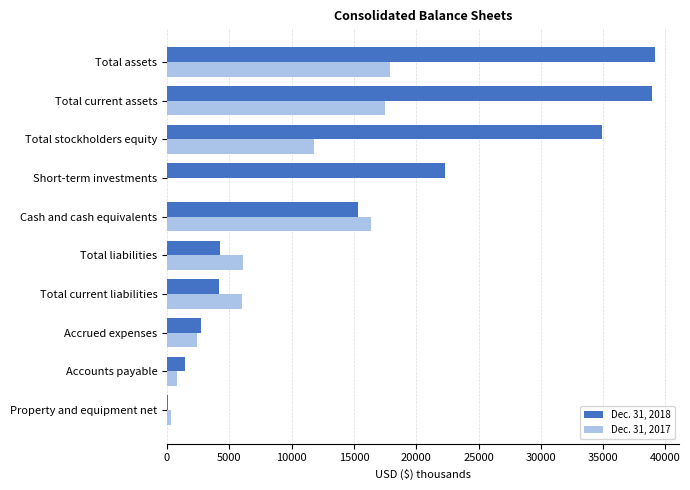

True or false: Dec. 31, 2017 has a value of 19301 at Total stockholders equity.

False